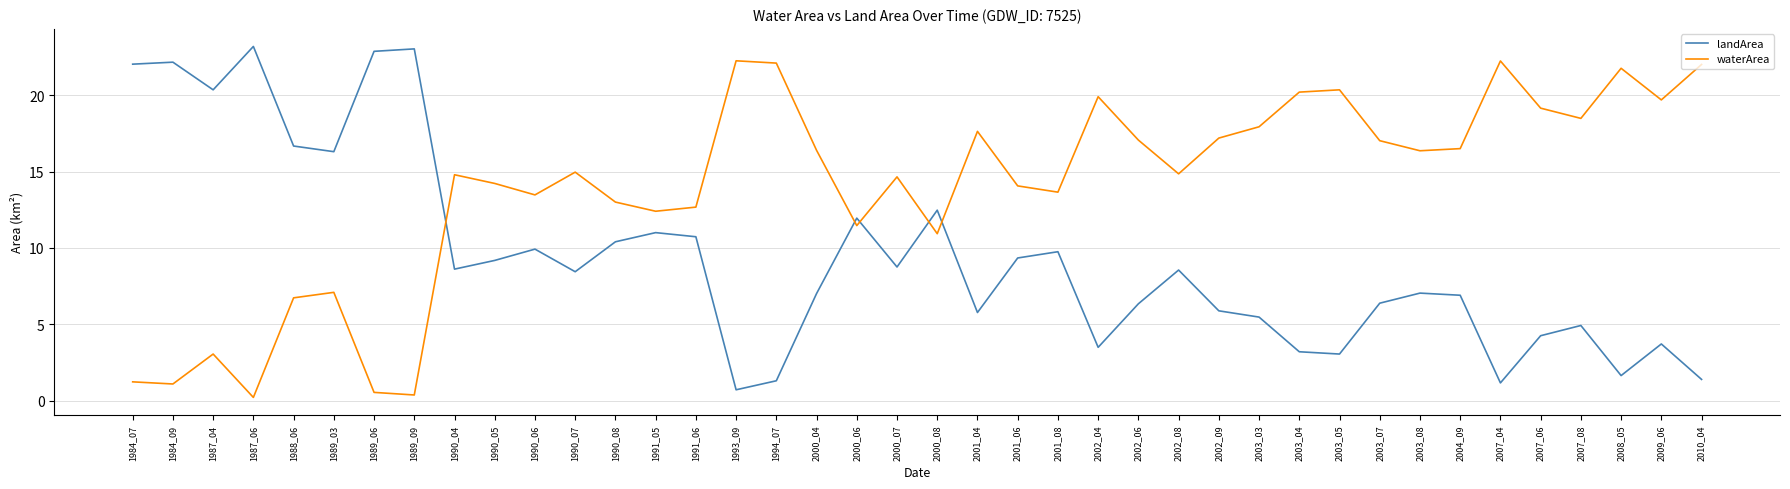

At which label is landArea closest to 11?

1991_05